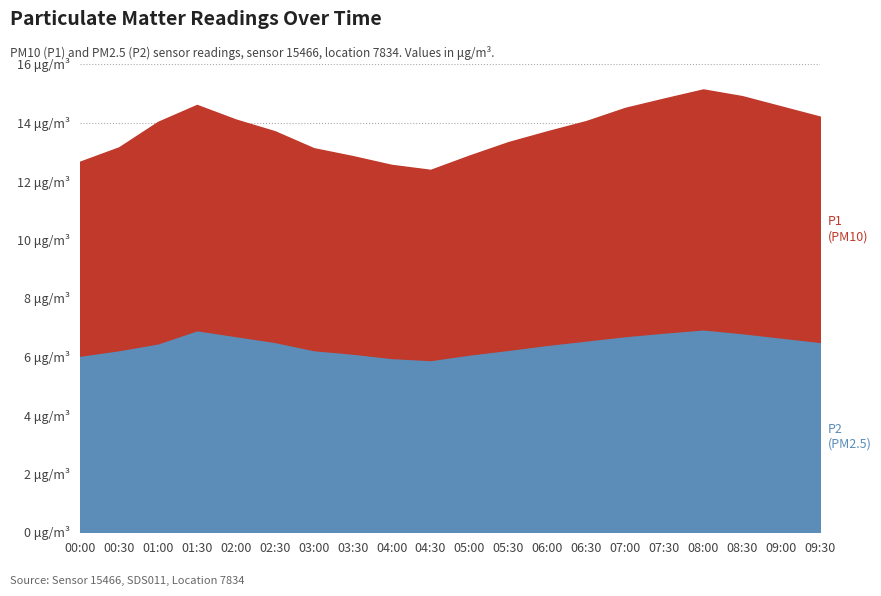

True or false: P2 and P1 cross at least once.

False